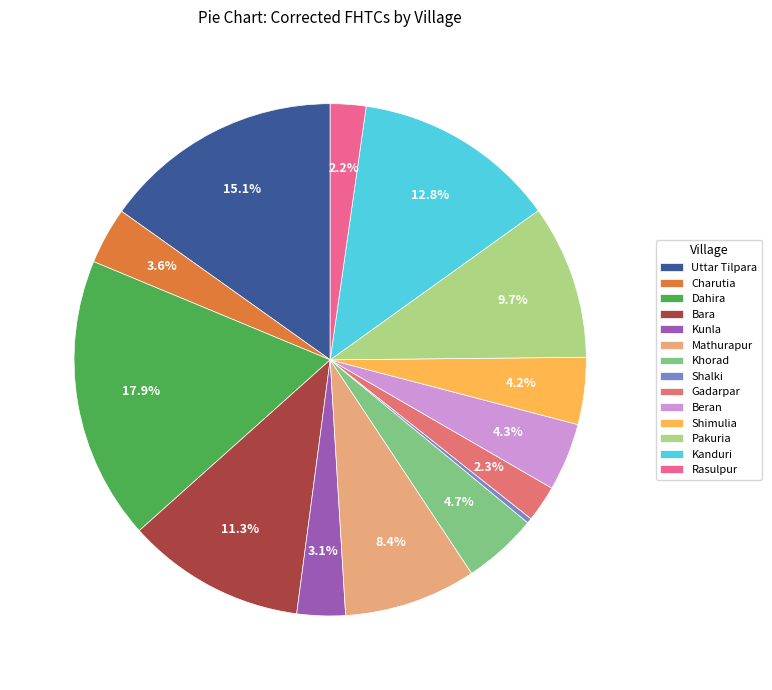

To the nearest percent, what is the average slice percentage?

7%